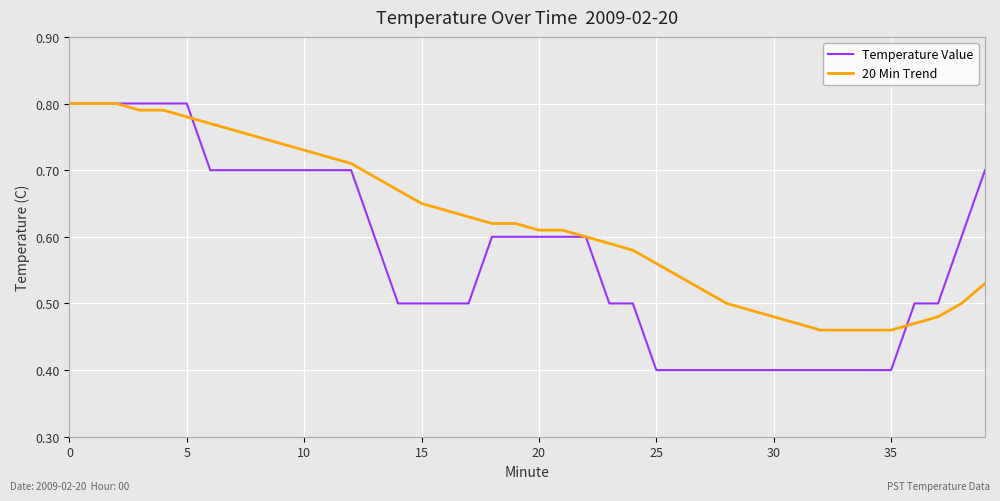

Which series has the largest total across all categories?

20 Min Trend